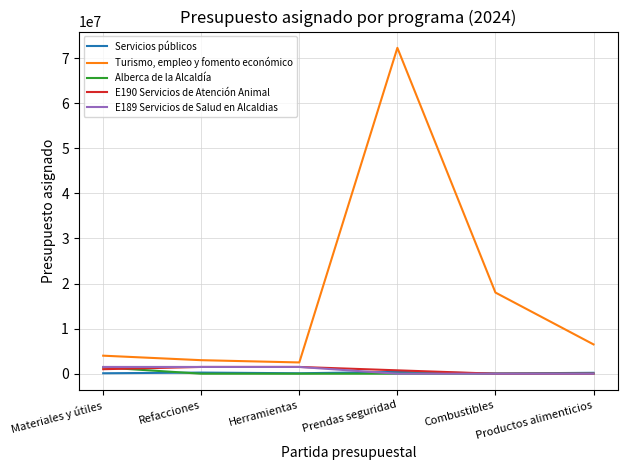

Which series has the widest spread of values?

Turismo, empleo y fomento económico